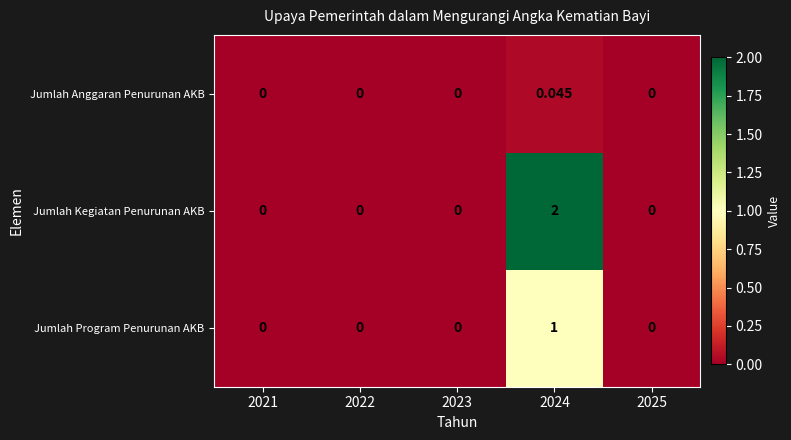

List the series in order of their overall mean, lowest first.

Jumlah Anggaran Penurunan AKB, Jumlah Program Penurunan AKB, Jumlah Kegiatan Penurunan AKB